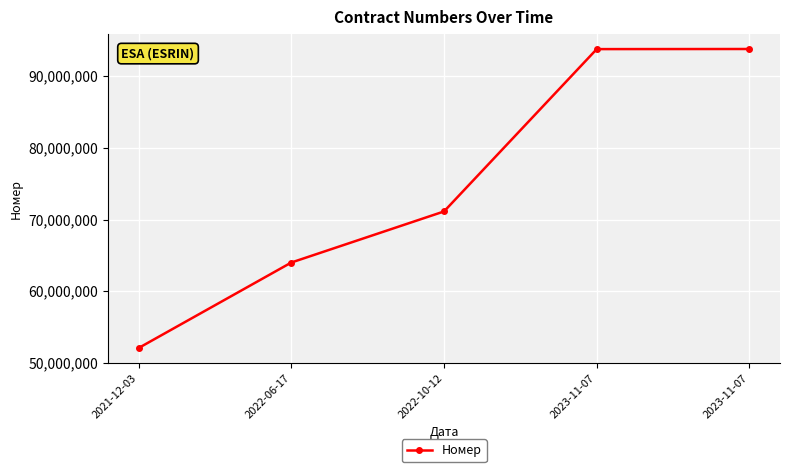

Which category has the lowest value across all series?

2021-12-03